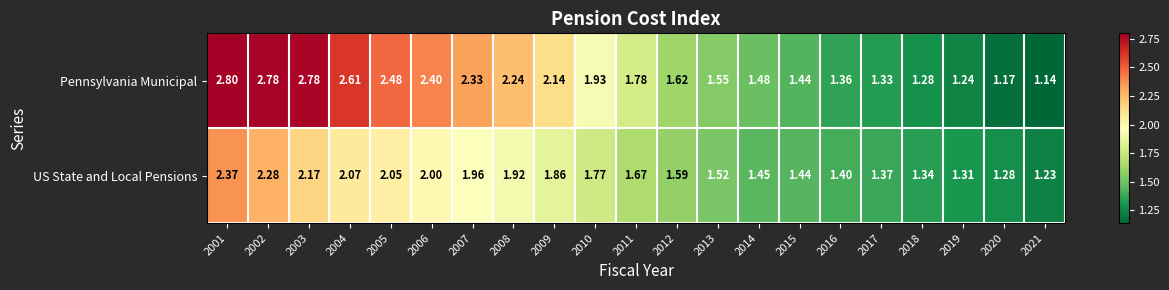

Which series has the largest total across all categories?

Pennsylvania Municipal